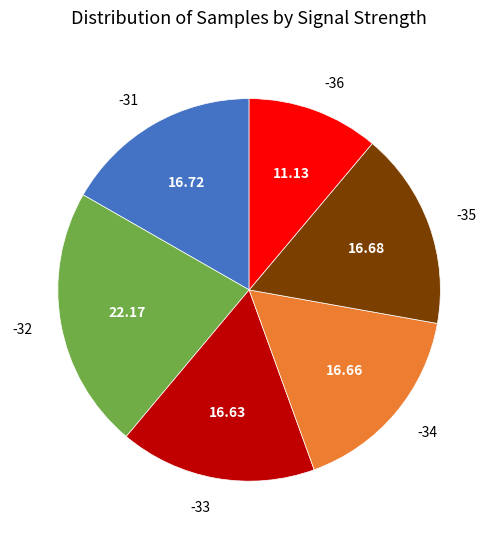

Which has a higher value, -36 or -33?

-33